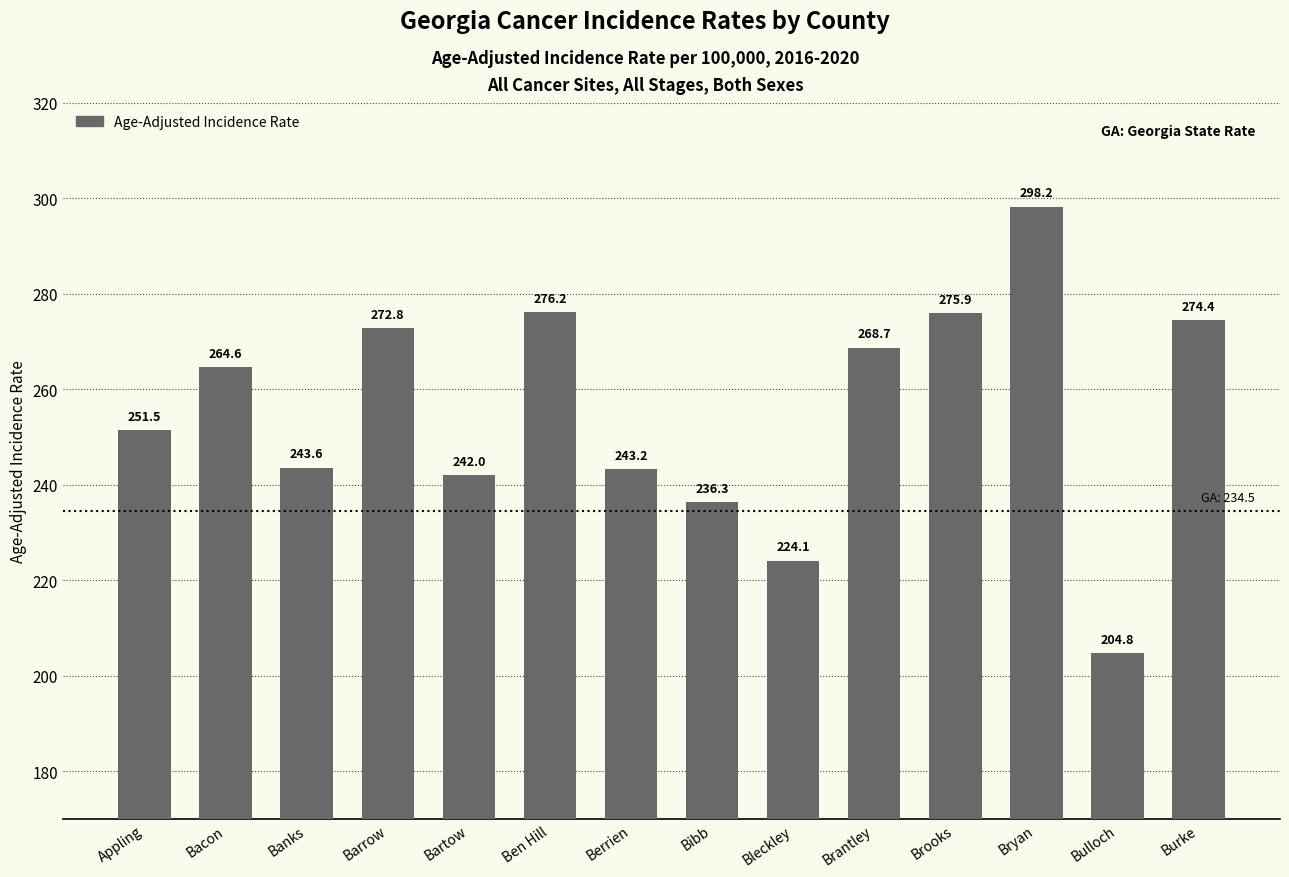

Count the number of data series in this chart.

1